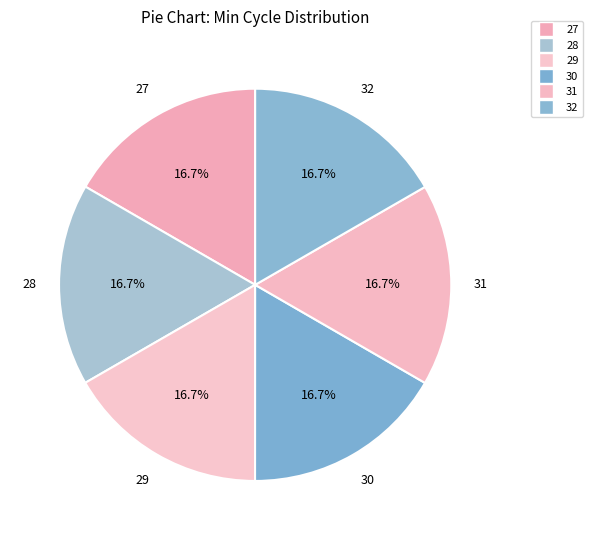

What percentage is the 27 slice, to the nearest percent?

17%